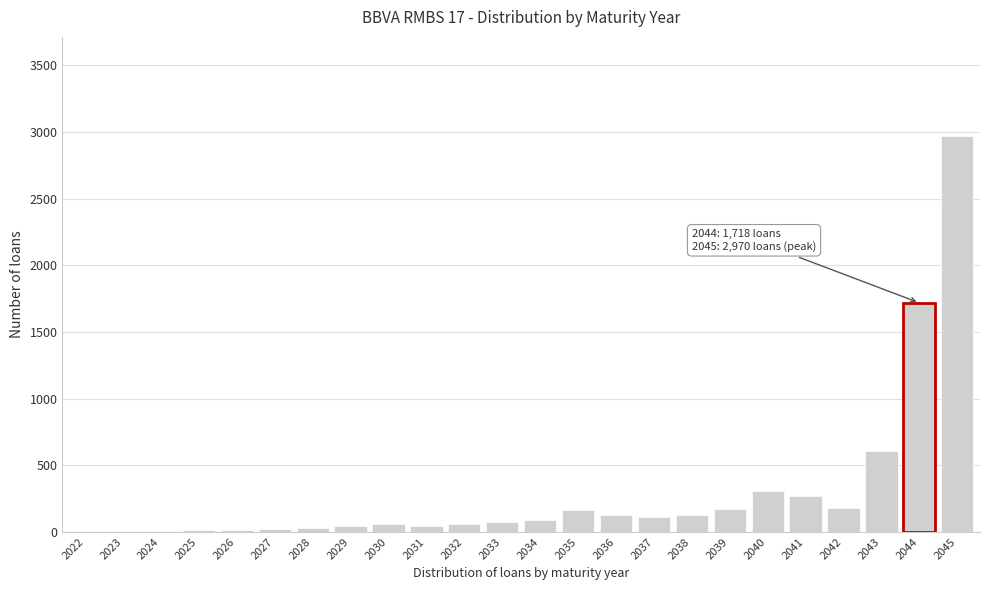

Between 2042 and 2045, which is larger?

2045